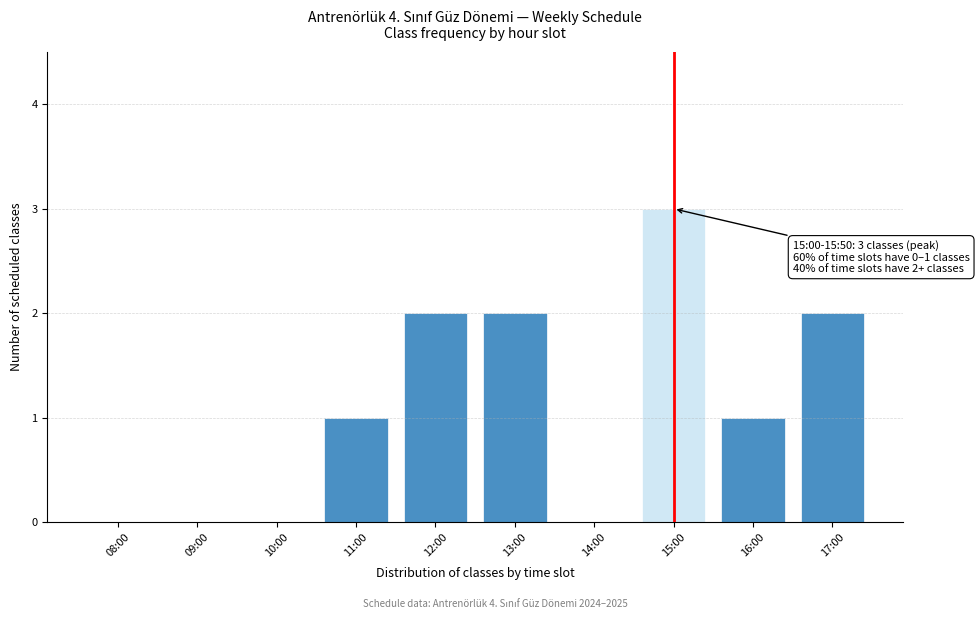

Reading left to right, list all the values displayed in this chart.

08:00=0	09:00=0	10:00=0	11:00=1	12:00=2	13:00=2	14:00=0	15:00=3	16:00=1	17:00=2